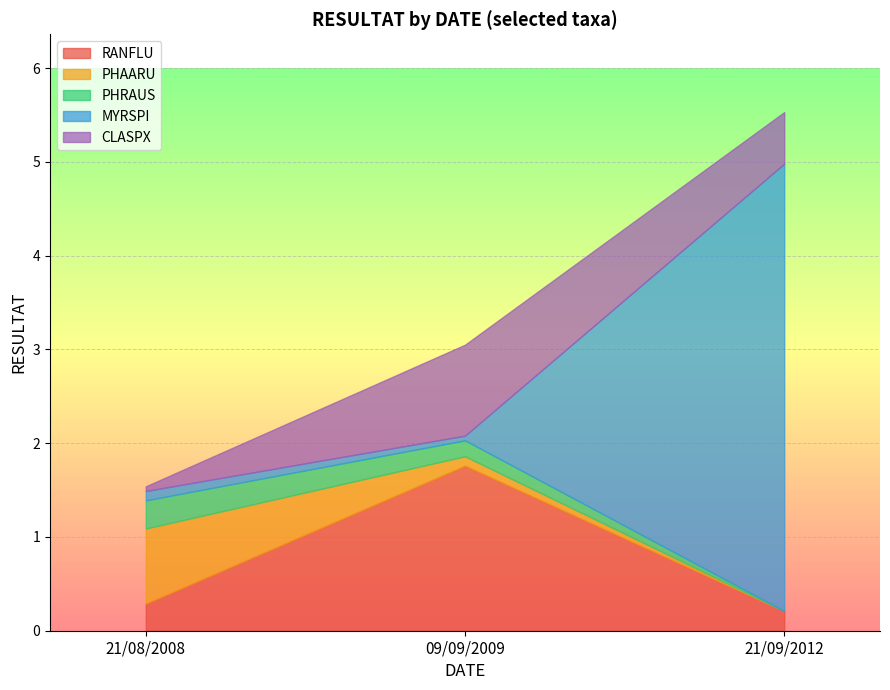

Is the value of CLASPX at 21/08/2008 greater than the value of PHRAUS at 21/09/2012?

Yes